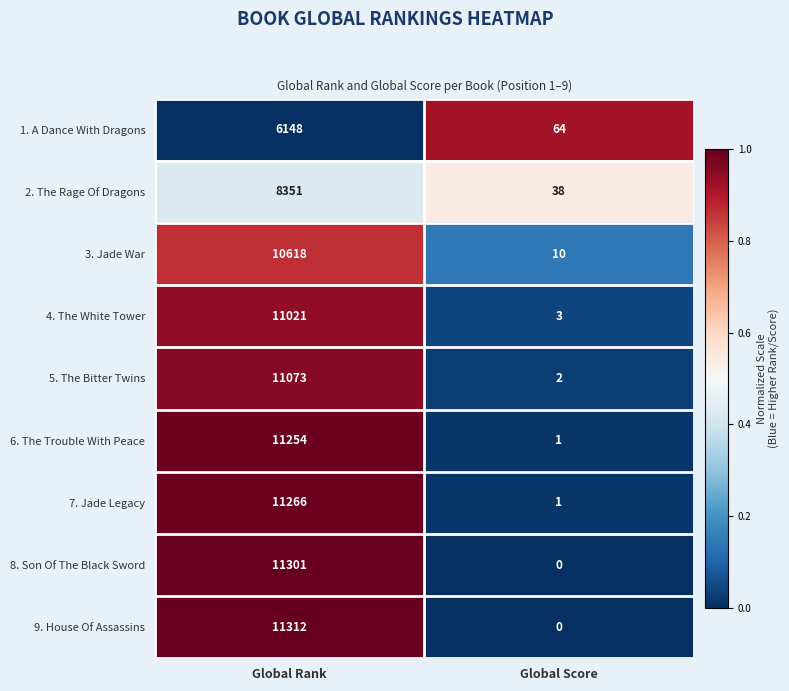

What is the greatest value displayed?

11312